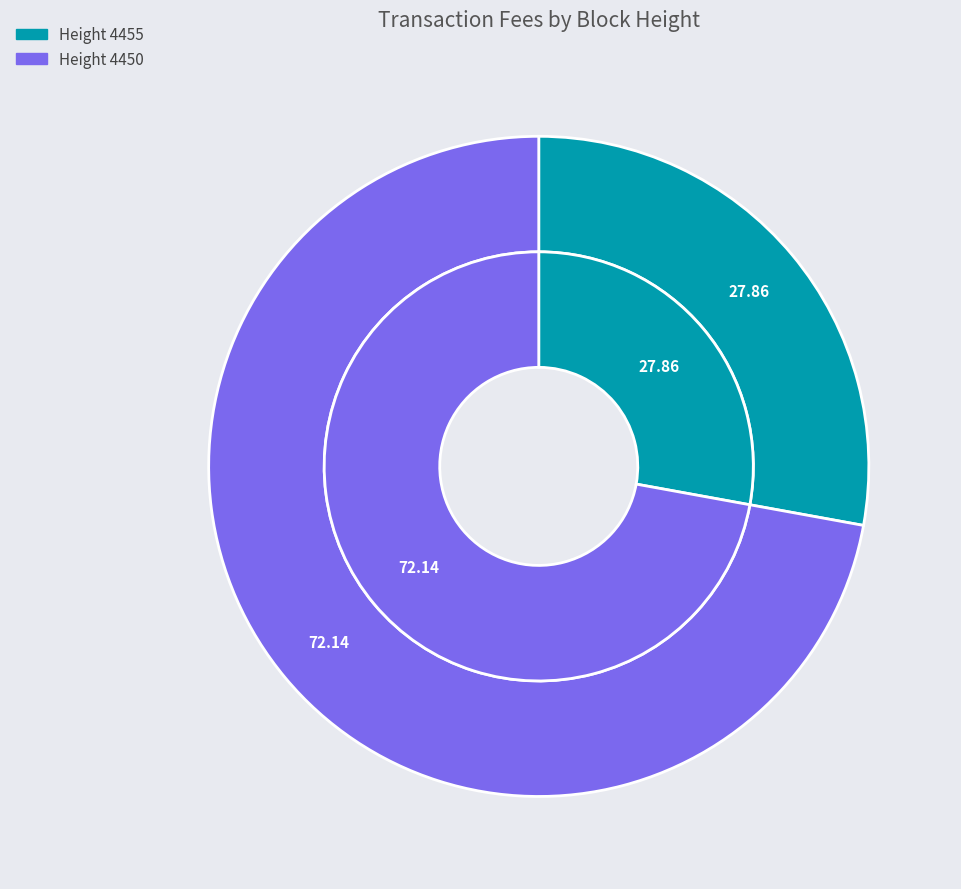

To the nearest percent, what is the combined percentage of 4455 and 4450?

100%